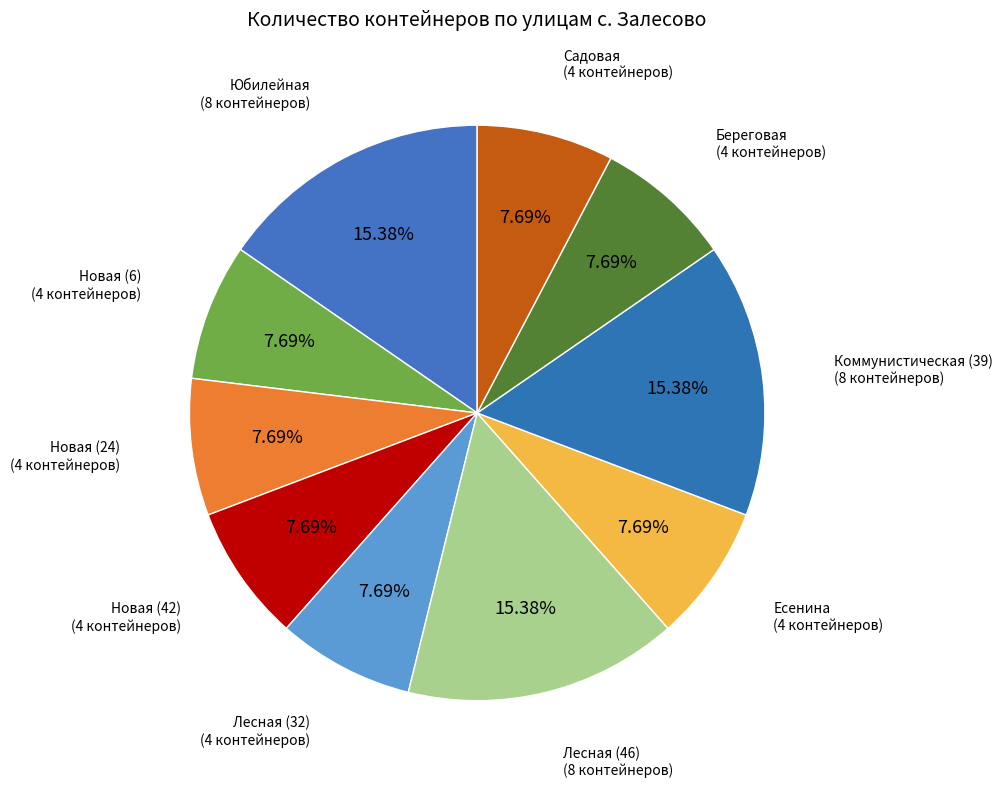

Approximately how many times larger is the value at Юбилейная compared to Новая (42)?

2.0